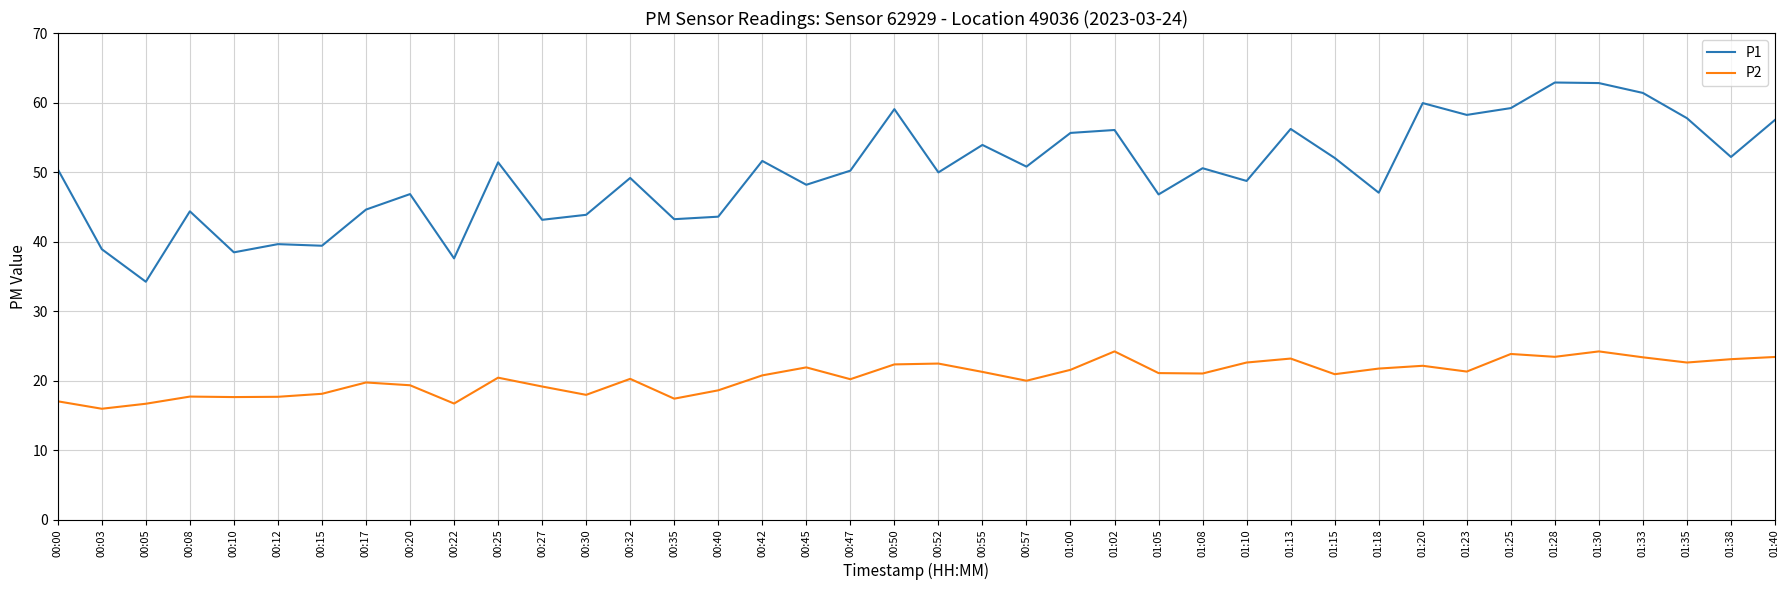

The value of P1 at 01:20 is 59.9. True or false?

True